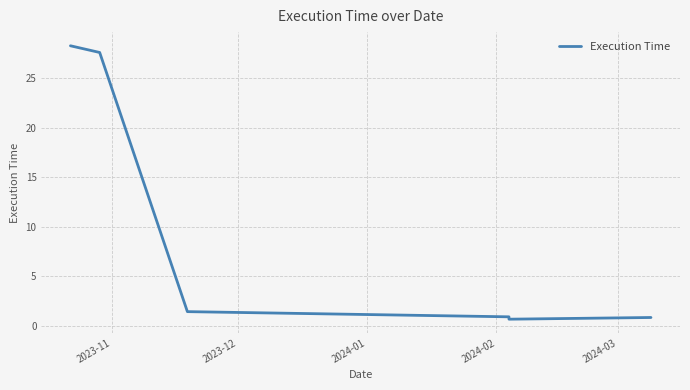

Reading left to right, extract all data points from this chart.

28.3	27.6	1.4	0.9	0.7	0.8